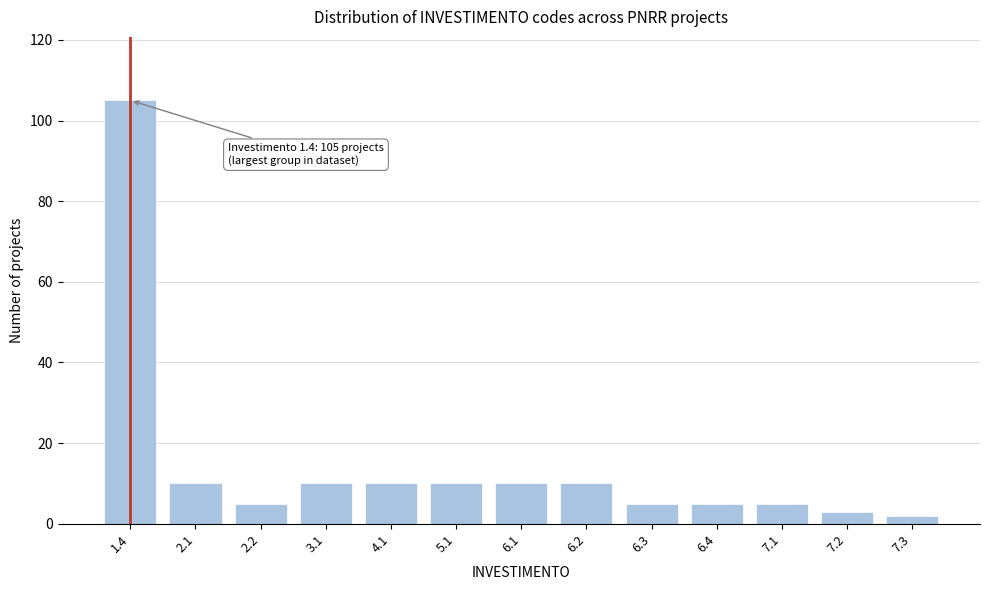

Reading right to left, list all the values displayed in this chart.

7.3=2	7.2=3	7.1=5	6.4=5	6.3=5	6.2=10	6.1=10	5.1=10	4.1=10	3.1=10	2.2=5	2.1=10	1.4=105